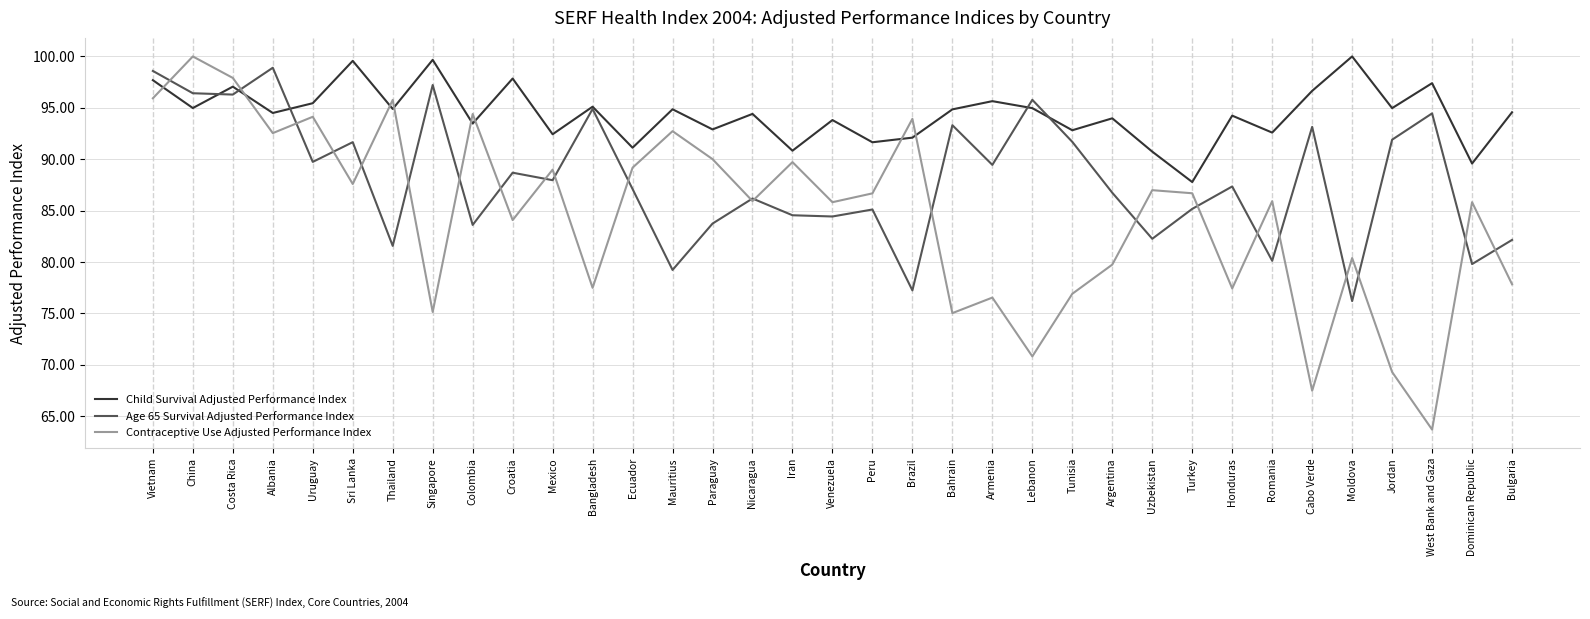

How many lines are shown in the chart?

3